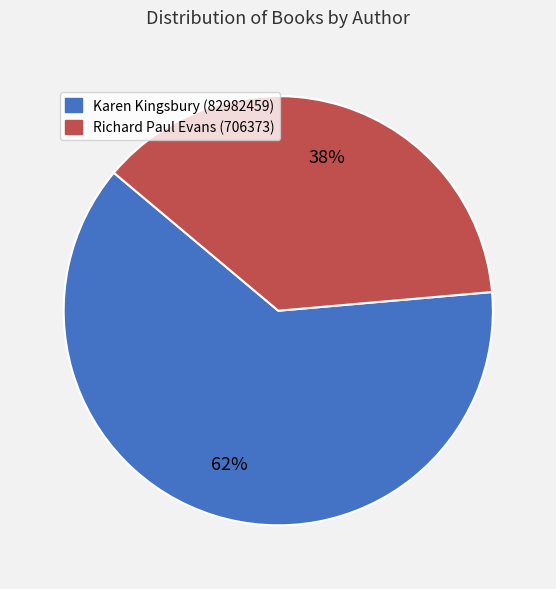

How many segments does this pie chart have?

2